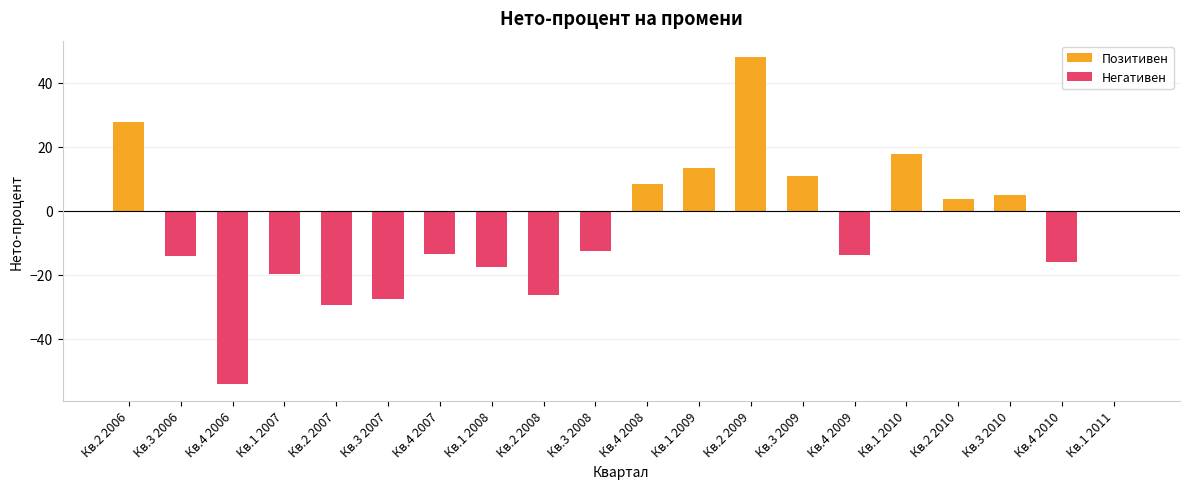

What is the sum of all values?

-110.4